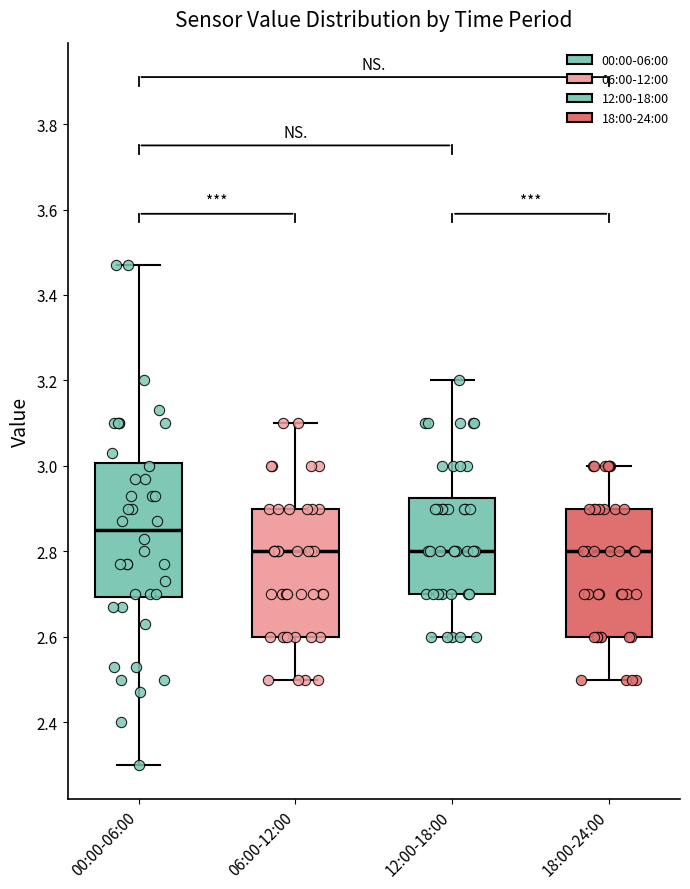

Reading left to right, transcribe this box plot: for each box, give where its median line is, the range the box spans, and where its two whiskers end, as read against the y-axis. The values are not printed on the chart, so give them approximately, as read against the axis.

00:00-06:00: median 2.86, box 2.70 to 3.00, whiskers 2.30 to 3.48
06:00-12:00: median 2.80, box 2.60 to 2.90, whiskers 2.50 to 3.10
12:00-18:00: median 2.80, box 2.70 to 2.92, whiskers 2.60 to 3.20
18:00-24:00: median 2.80, box 2.60 to 2.90, whiskers 2.50 to 3.00